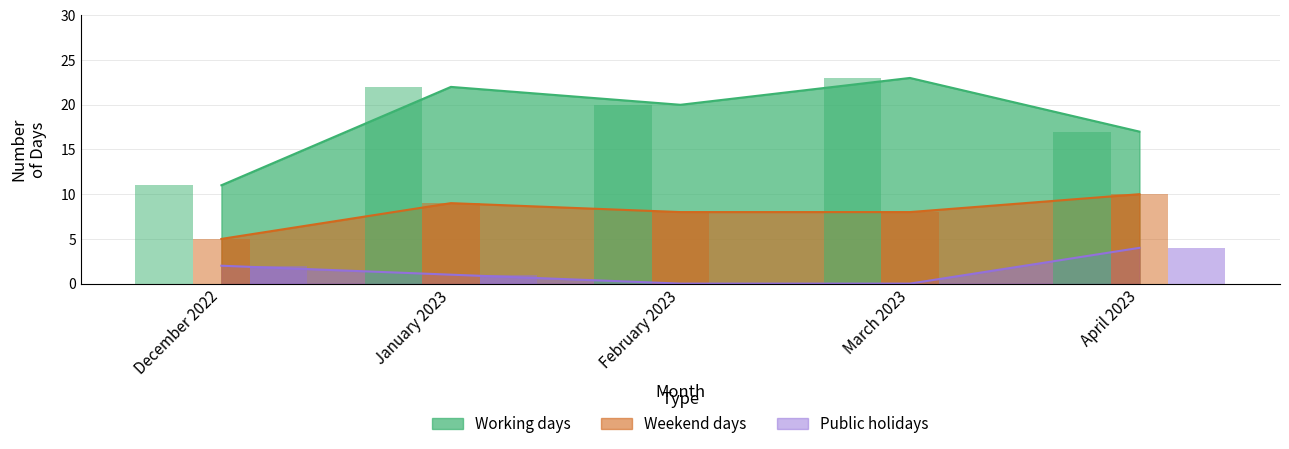

Which series has the widest spread of values?

Working days